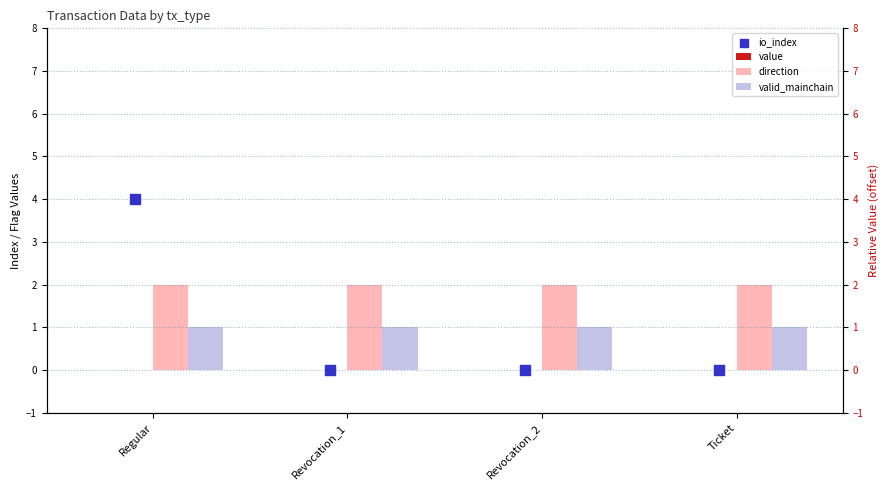

Is the value of value at Revocation_1 greater than the value of direction at Revocation_2?

No